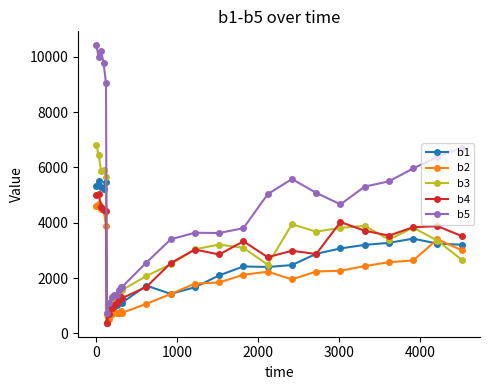

Which series has the largest total across all categories?

b5